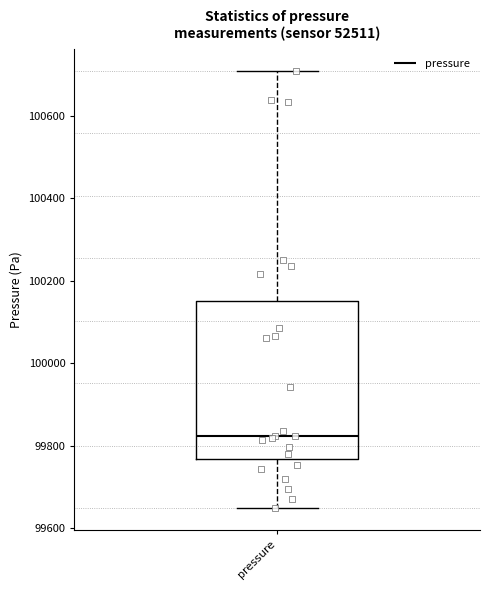

Transcribe this box plot: give where the median line is, the range the box spans, and where the two whiskers end, as read against the y-axis. The values are not printed on the chart, so give them approximately, as read against the axis.

median 99820, box 99760 to 100160, whiskers 99640 to 100700